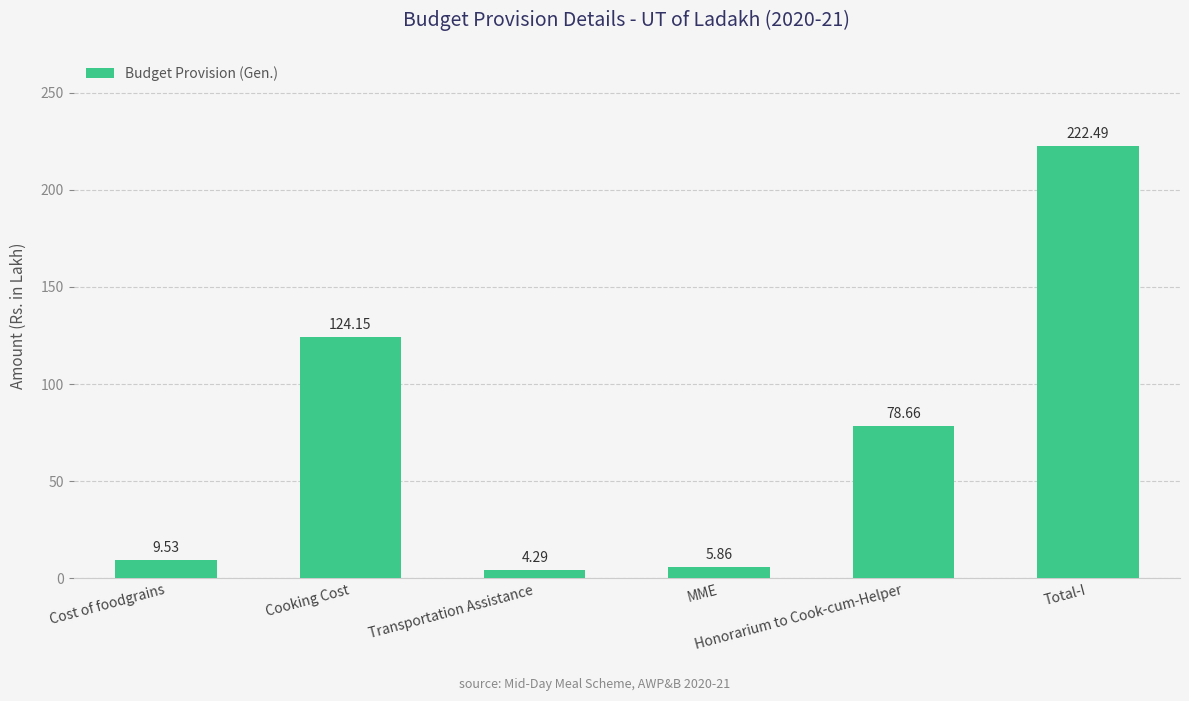

Where does the data first go above 78?

Cooking Cost